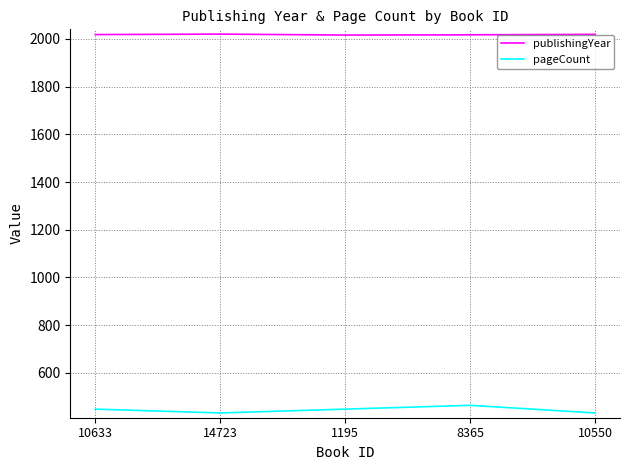

What is the highest value of the pageCount series?

464